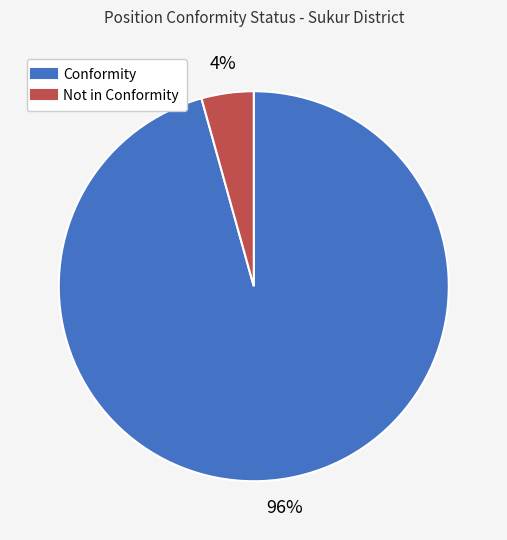

Which slice is the smallest?

Not in Conformity